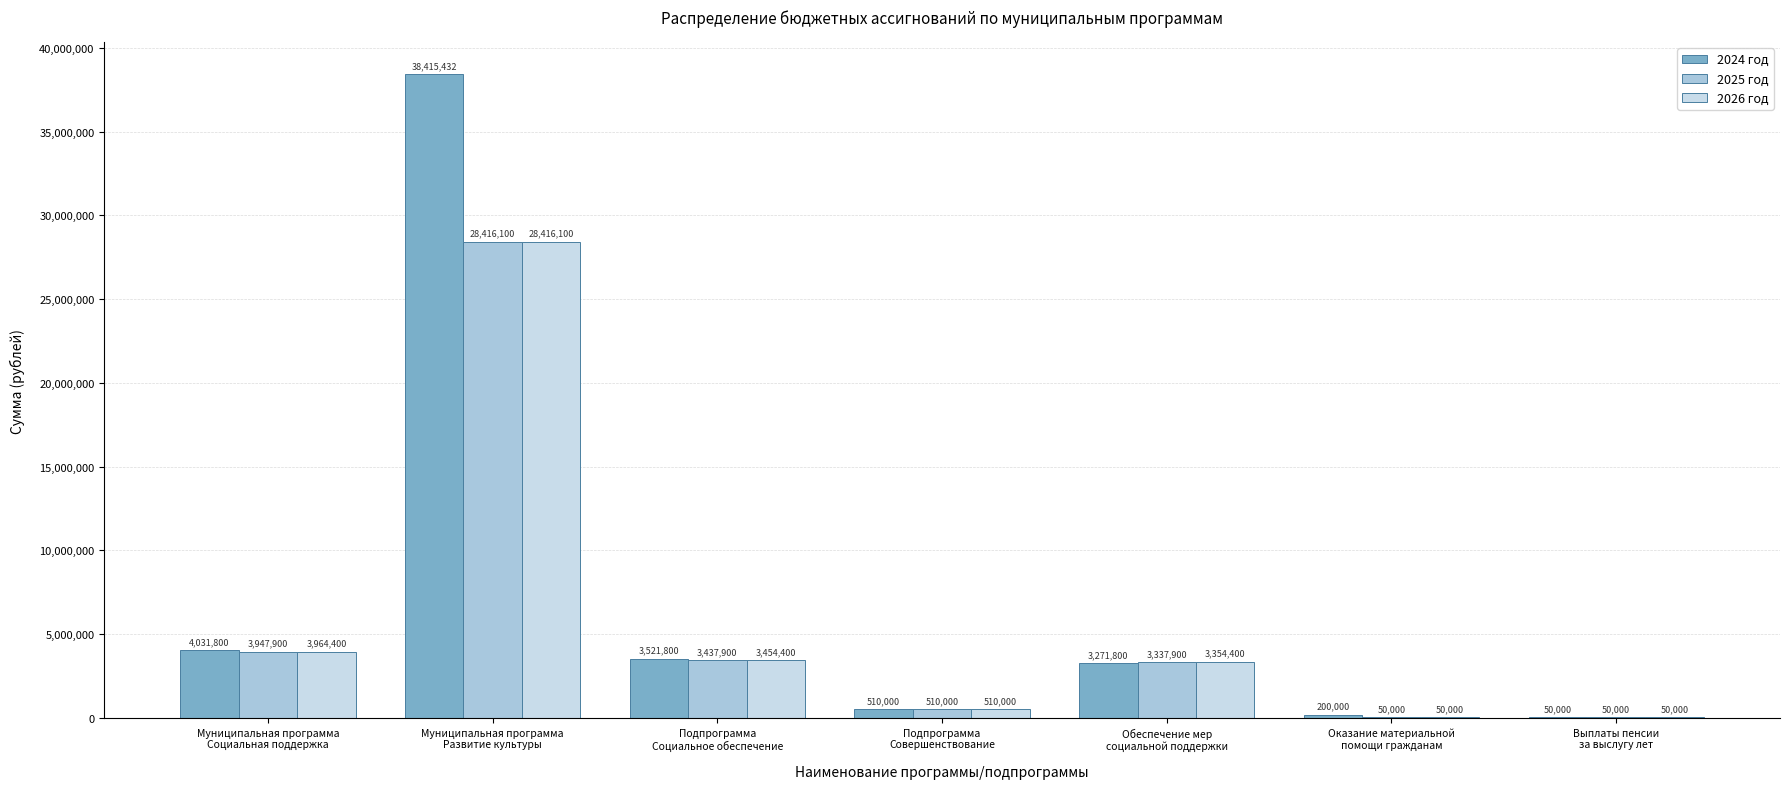

What is the label of the 2nd bar from the right?

Оказание материальной
помощи гражданам